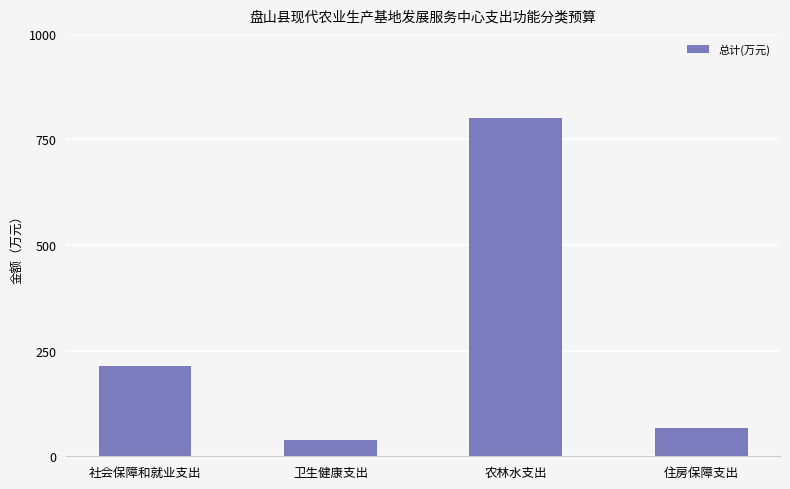

What position from the left is 卫生健康支出?

2